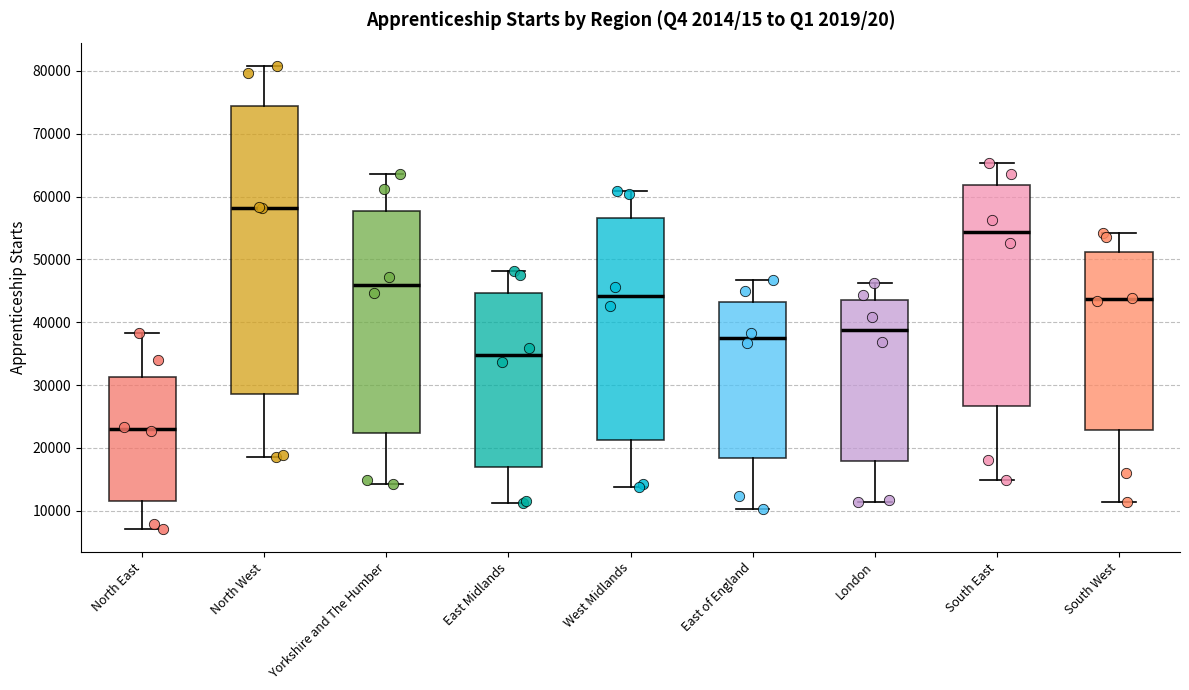

Where does the upper whisker of the box for London end on the y-axis? The values are not printed on the chart, so give them approximately, as read against the axis.

46000